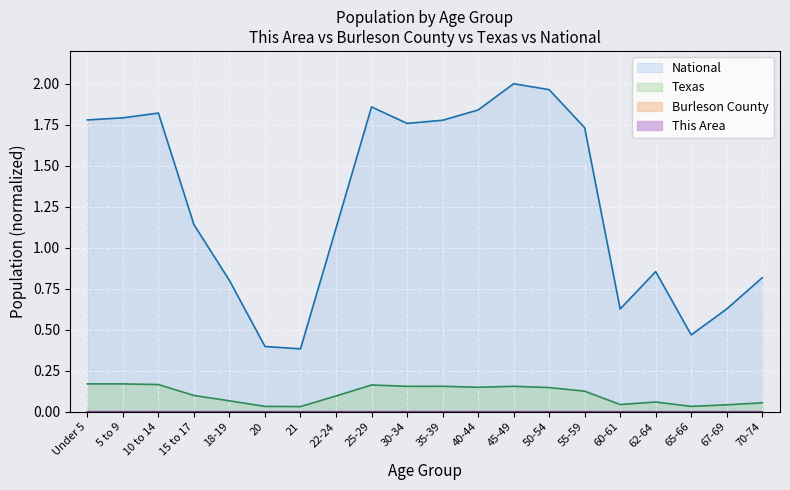

How many lines are shown in the chart?

4